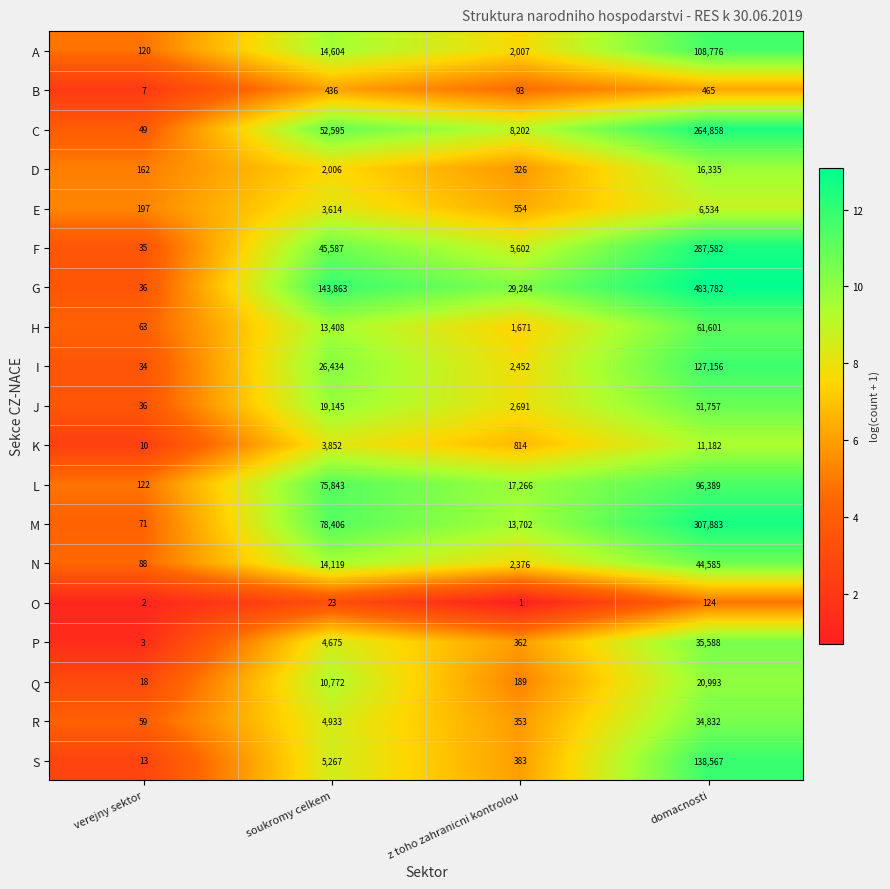

Which series has the largest total across all categories?

G